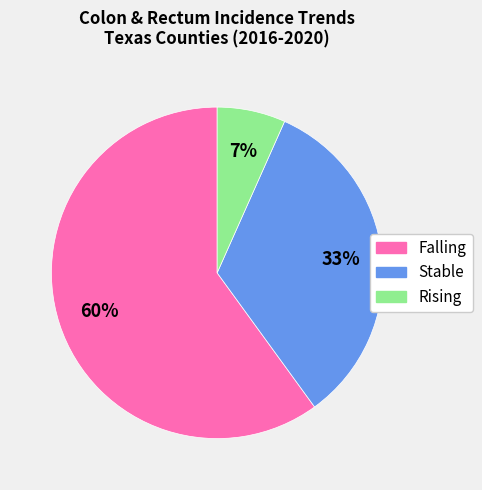

Is there any slice that represents more than half of the pie?

Yes